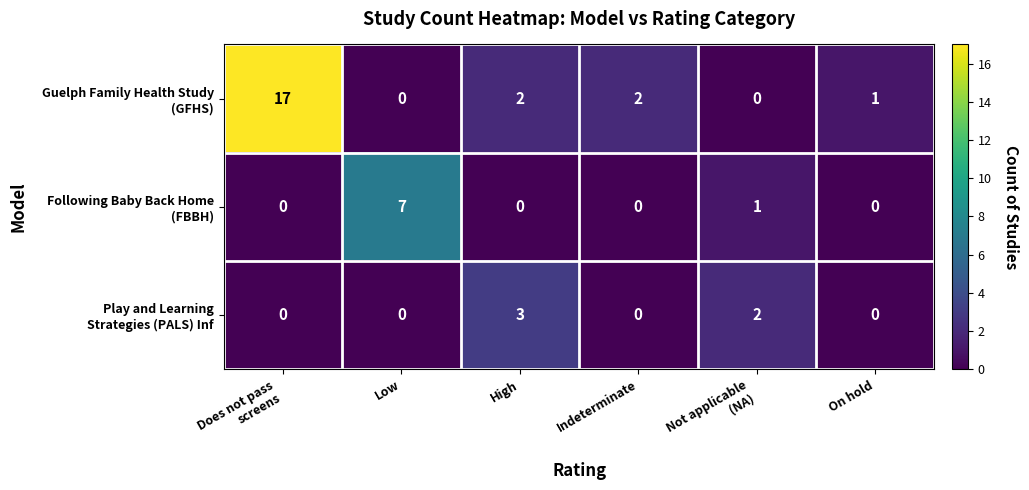

At how many categories does at least one series exceed 0?

6